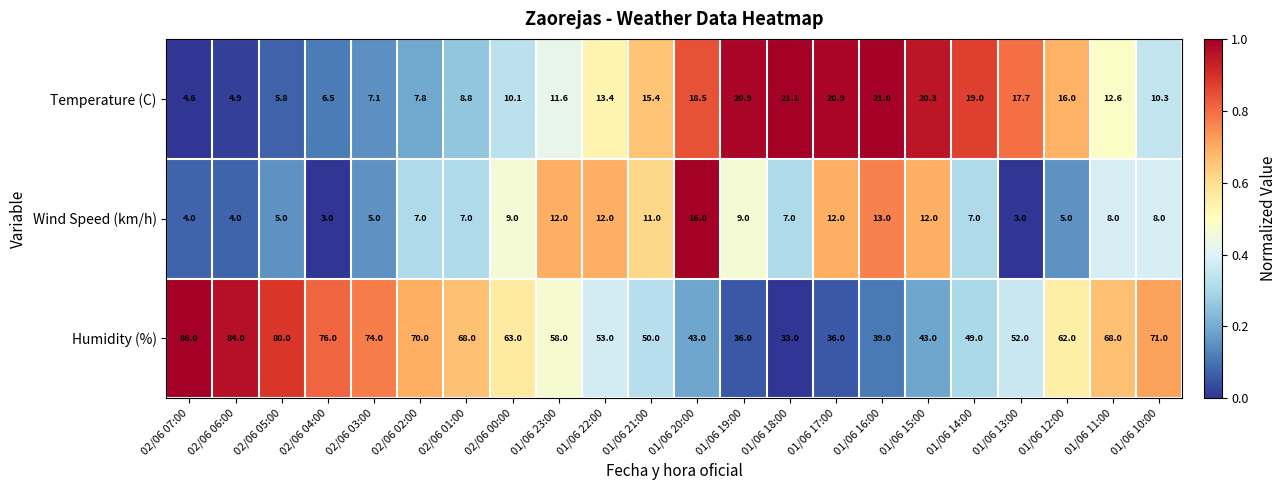

Rank the series at 01/06 21:00 from lowest to highest value.

Wind Speed (km/h), Temperature (C), Humidity (%)